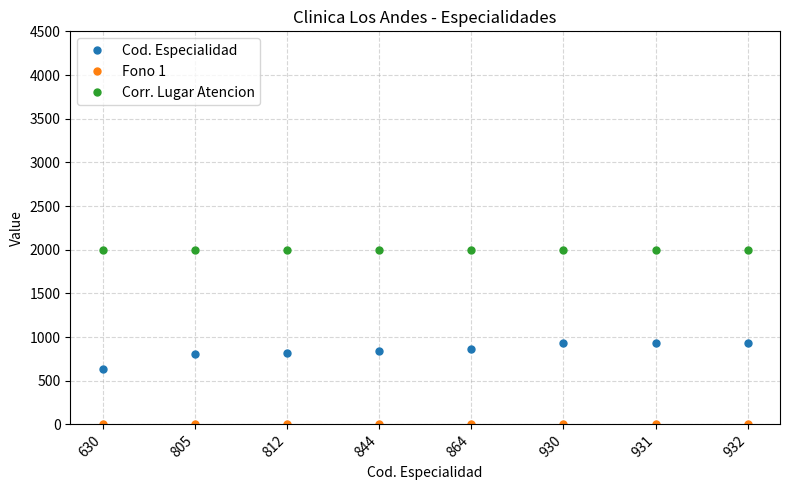

What is the sum of all Cod. Especialidad values?

6748